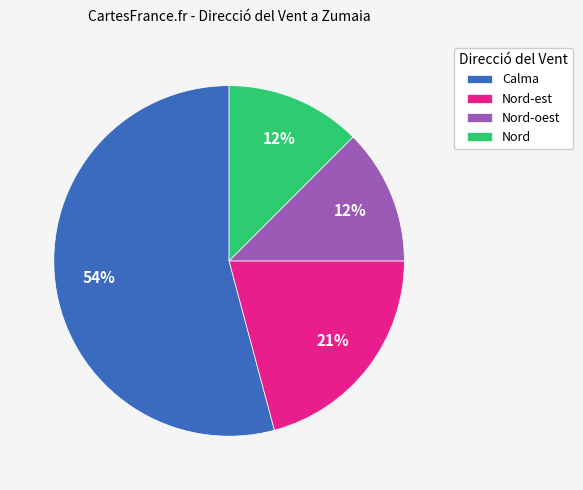

To the nearest percent, what is the average slice percentage?

25%